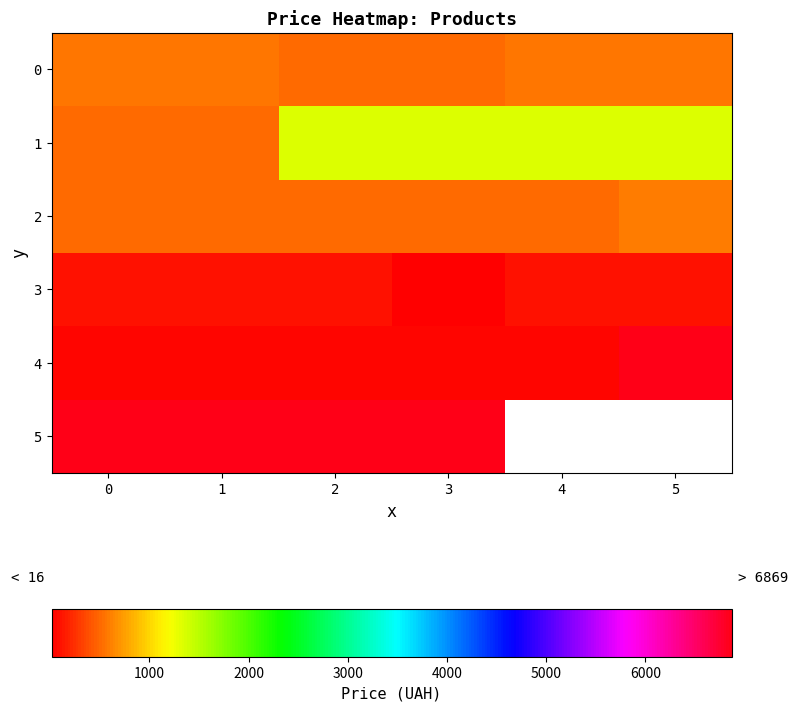

What is the highest value of the row_5 series?

6869.4